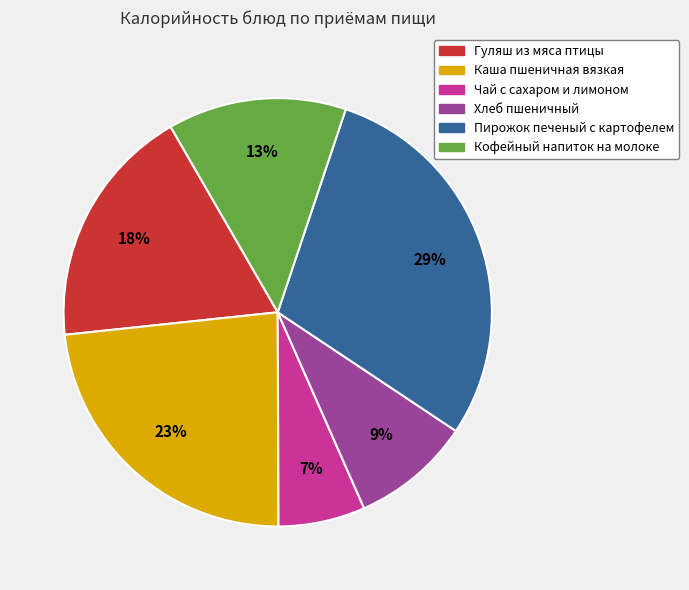

The Кофейный напиток на молоке slice represents 8% of the pie. True or false?

False